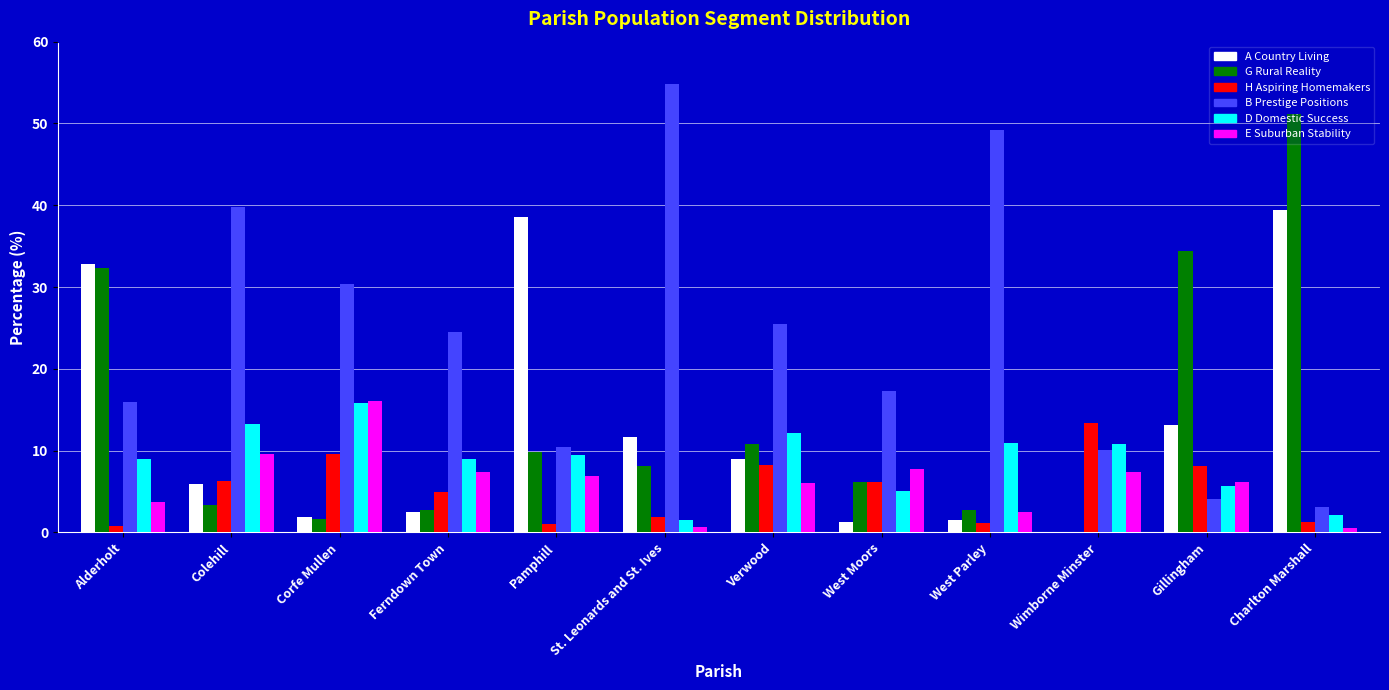

What is the greatest value displayed?

54.8